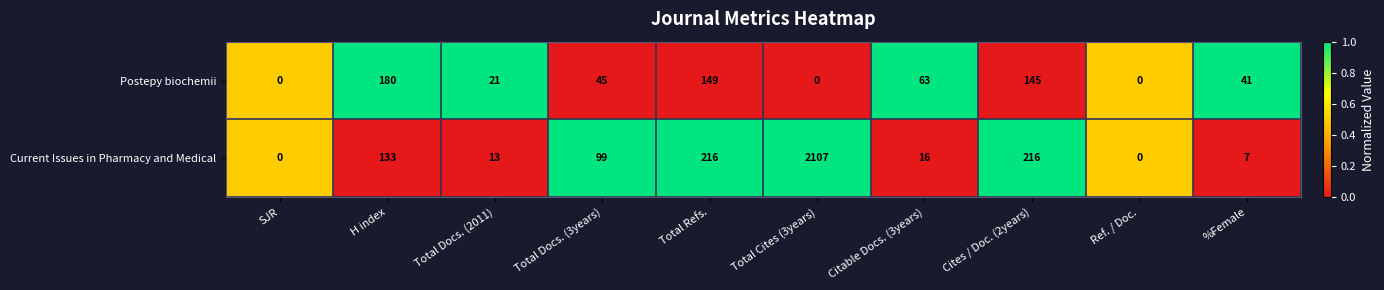

What is the total value across all series at Citable Docs. (3years)?

79